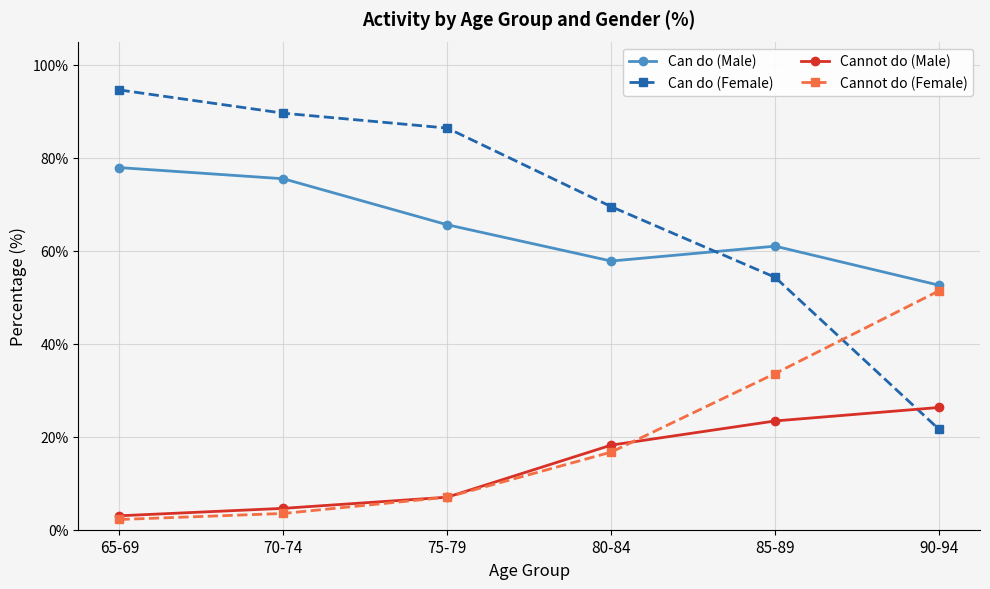

True or false: Can do (Male) and Cannot do (Female) cross at least once.

False